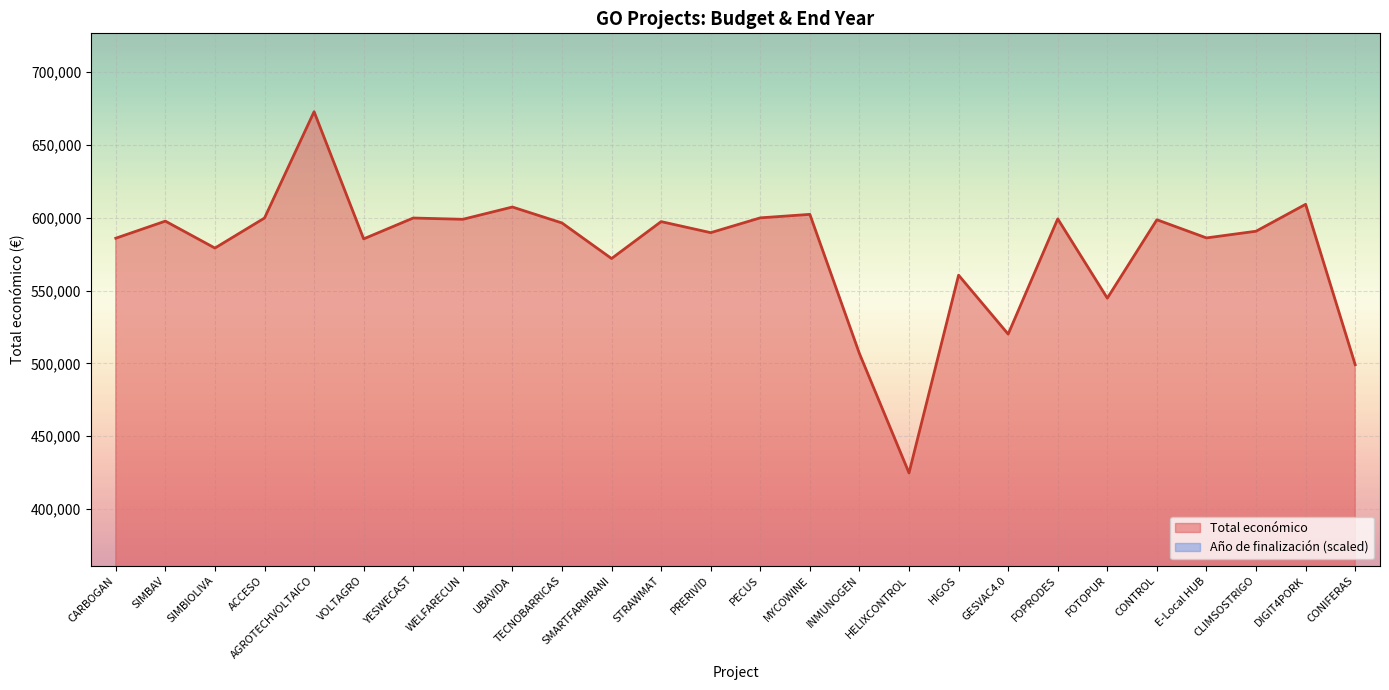

At which category does Año de finalización reach its first local peak?

UBAVIDA